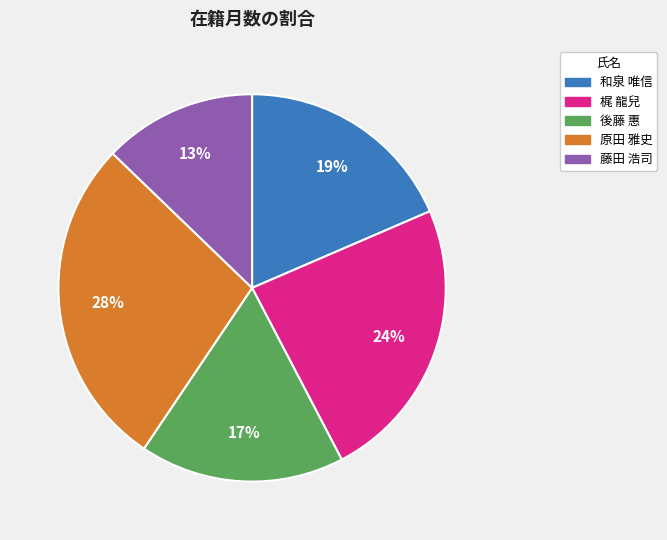

True or false: 藤田 浩司 accounts for 25% of the total.

False